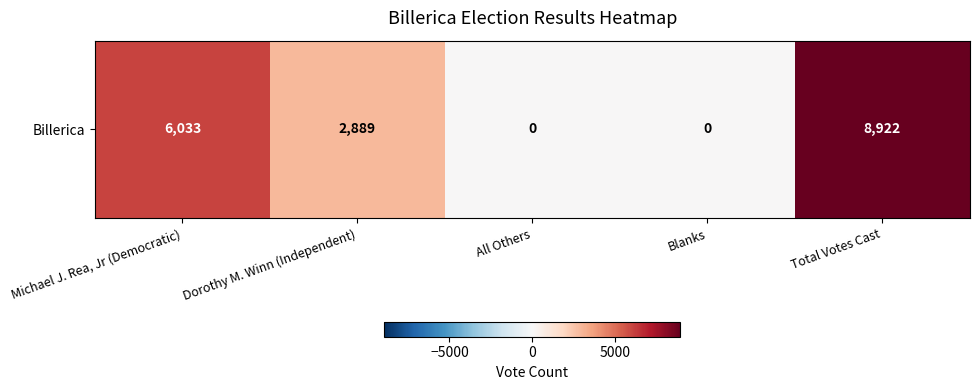

Where does the data first go above 2889?

Michael J. Rea, Jr (Democratic)